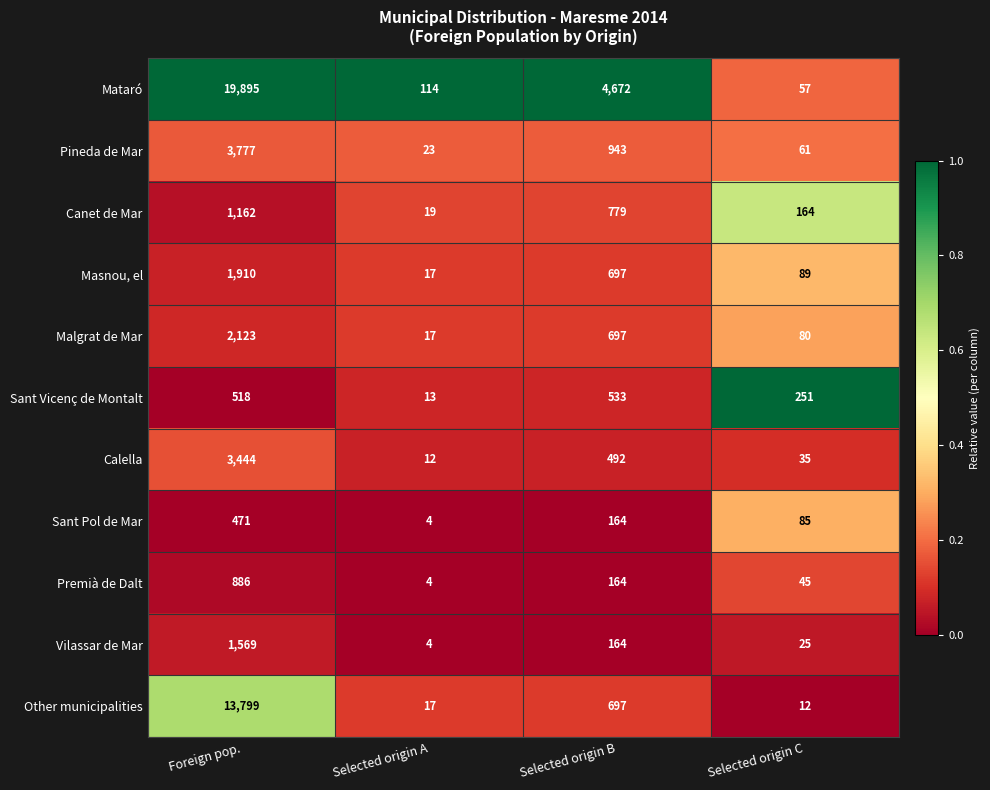

What is the total value across all series at Selected origin B?

10002